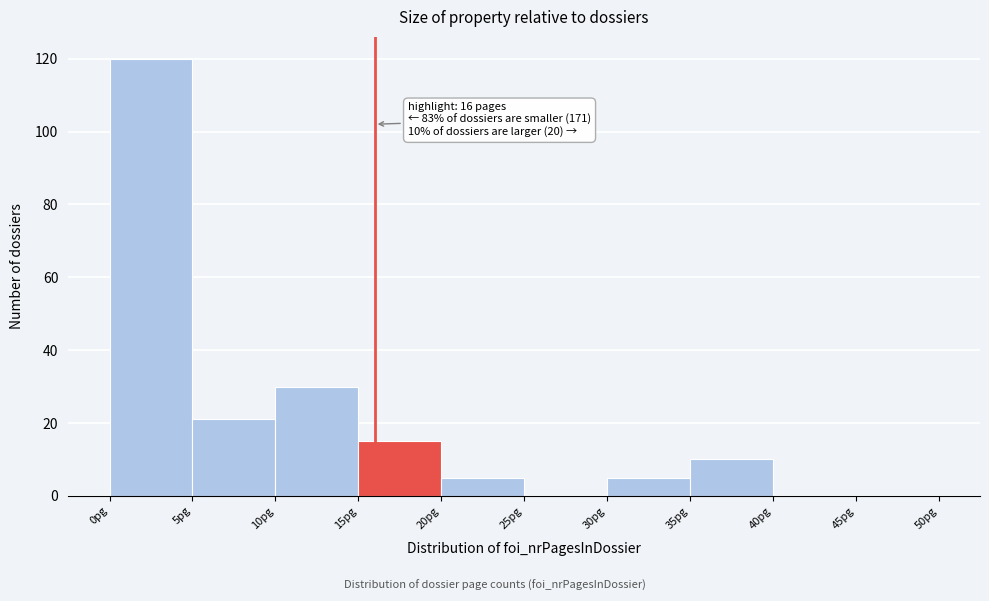

Over which range of the x-axis is the bar tallest?

0 to 5